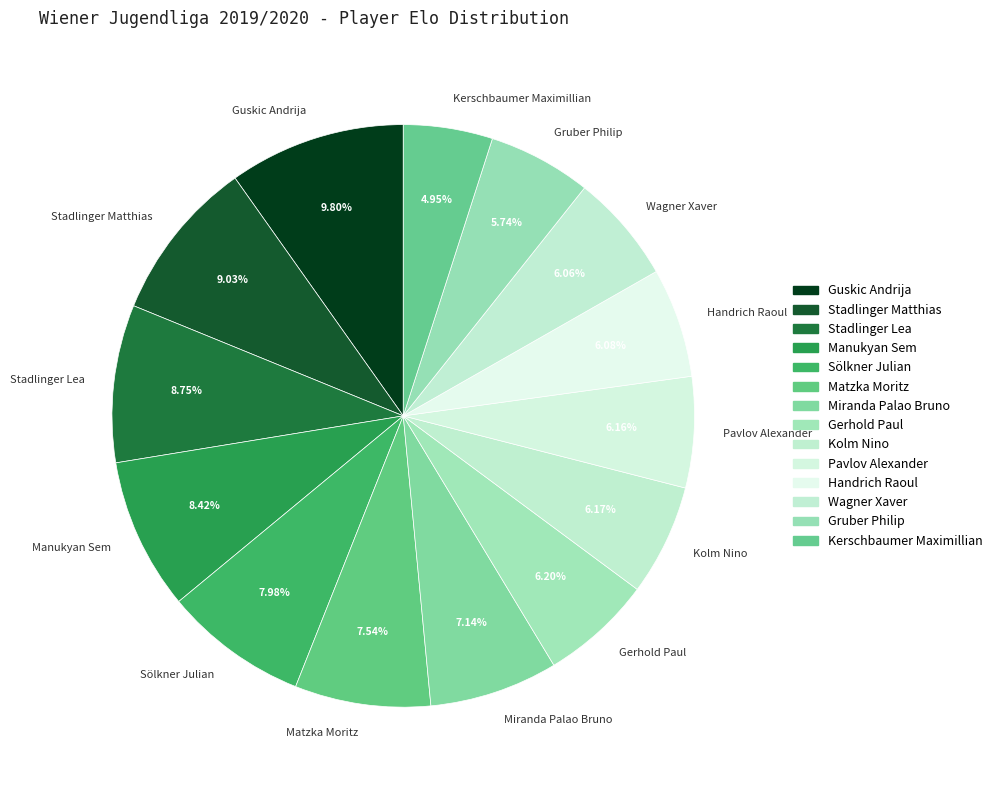

To the nearest percent, what is the average slice percentage?

7%